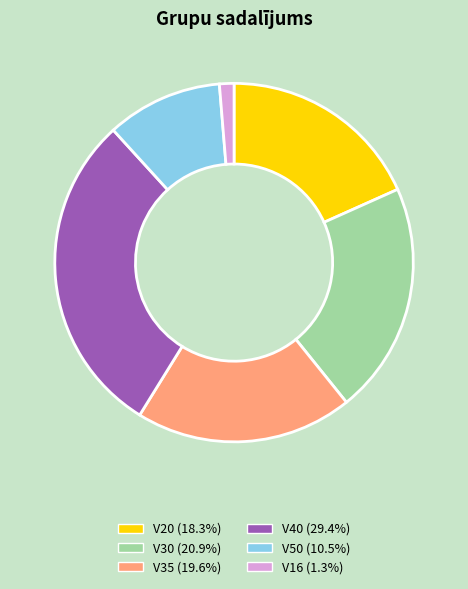

Is there any slice that represents more than half of the pie?

No